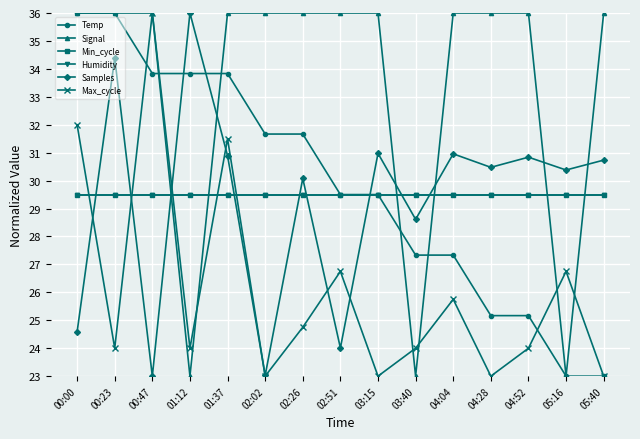

Which series has the widest spread of values?

Temp